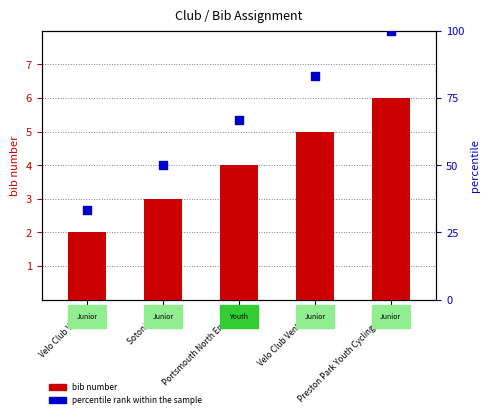

Which series has the largest total across all categories?

percentile rank